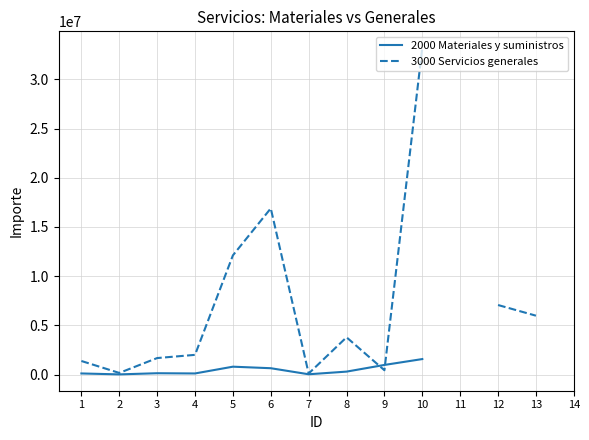

What is the difference between the 3000 Servicios generales values at 13 and 1?

4607020.0